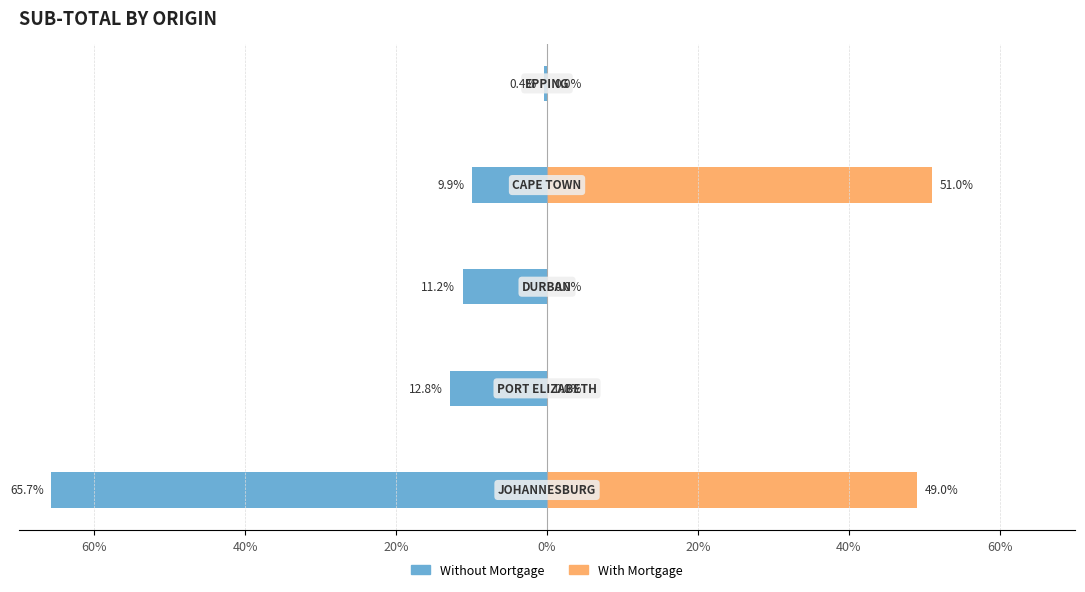

Which has a higher value, 60% or 20%?

20%